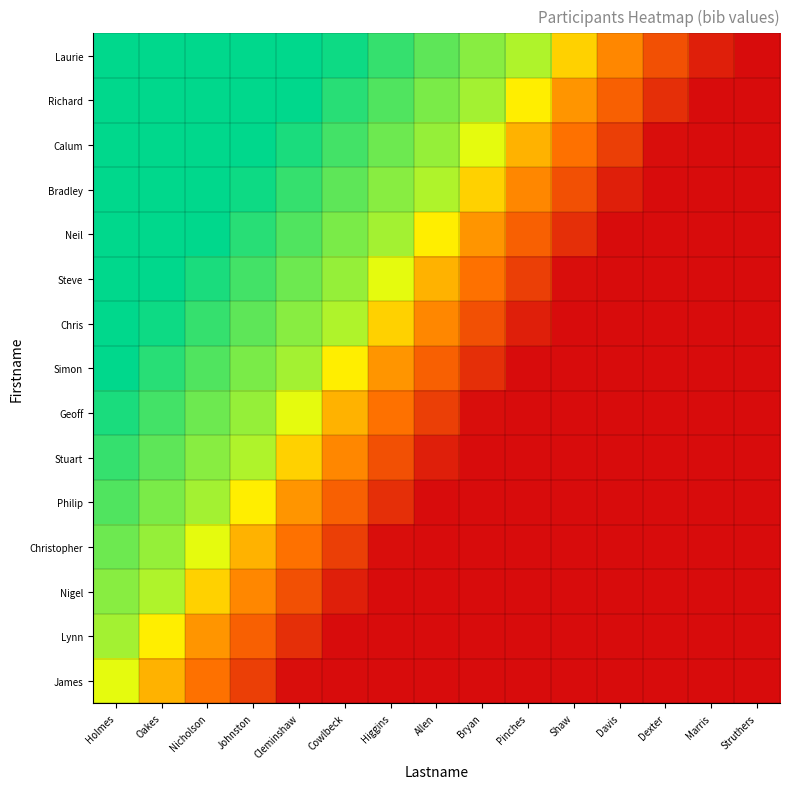

Reading right to left, list all the values displayed in this chart.

Laurie: Struthers=0.0	Marris=0.1	Dexter=0.2	Davis=0.4	Shaw=0.6	Pinches=0.8	Bryan=0.8	Allen=0.9	Higgins=0.9	Cowlbeck=1.0	Cleminshaw=1.0	Johnston=1.1	Nicholson=1.1	Oakes=1.2	Holmes=1.2
Richard: Struthers=0.0	Marris=0.0	Dexter=0.1	Davis=0.3	Shaw=0.4	Pinches=0.6	Bryan=0.8	Allen=0.8	Higgins=0.9	Cowlbeck=0.9	Cleminshaw=1.0	Johnston=1.1	Nicholson=1.1	Oakes=1.2	Holmes=1.2
Calum: Struthers=0.0	Marris=0.0	Dexter=0.0	Davis=0.2	Shaw=0.3	Pinches=0.5	Bryan=0.7	Allen=0.8	Higgins=0.9	Cowlbeck=0.9	Cleminshaw=1.0	Johnston=1.0	Nicholson=1.1	Oakes=1.1	Holmes=1.2
Bradley: Struthers=0.0	Marris=0.0	Dexter=0.0	Davis=0.1	Shaw=0.2	Pinches=0.4	Bryan=0.6	Allen=0.8	Higgins=0.8	Cowlbeck=0.9	Cleminshaw=0.9	Johnston=1.0	Nicholson=1.0	Oakes=1.1	Holmes=1.1
Neil: Struthers=0.0	Marris=0.0	Dexter=0.0	Davis=0.0	Shaw=0.1	Pinches=0.3	Bryan=0.4	Allen=0.6	Higgins=0.8	Cowlbeck=0.8	Cleminshaw=0.9	Johnston=0.9	Nicholson=1.0	Oakes=1.1	Holmes=1.1
Steve: Struthers=0.0	Marris=0.0	Dexter=0.0	Davis=0.0	Shaw=0.0	Pinches=0.2	Bryan=0.3	Allen=0.5	Higgins=0.7	Cowlbeck=0.8	Cleminshaw=0.9	Johnston=0.9	Nicholson=1.0	Oakes=1.0	Holmes=1.1
Chris: Struthers=0.0	Marris=0.0	Dexter=0.0	Davis=0.0	Shaw=0.0	Pinches=0.1	Bryan=0.2	Allen=0.4	Higgins=0.6	Cowlbeck=0.8	Cleminshaw=0.8	Johnston=0.9	Nicholson=0.9	Oakes=1.0	Holmes=1.0
Simon: Struthers=0.0	Marris=0.0	Dexter=0.0	Davis=0.0	Shaw=0.0	Pinches=0.0	Bryan=0.1	Allen=0.3	Higgins=0.4	Cowlbeck=0.6	Cleminshaw=0.8	Johnston=0.8	Nicholson=0.9	Oakes=0.9	Holmes=1.0
Geoff: Struthers=0.0	Marris=0.0	Dexter=0.0	Davis=0.0	Shaw=0.0	Pinches=0.0	Bryan=0.0	Allen=0.2	Higgins=0.3	Cowlbeck=0.5	Cleminshaw=0.7	Johnston=0.8	Nicholson=0.9	Oakes=0.9	Holmes=1.0
Stuart: Struthers=0.0	Marris=0.0	Dexter=0.0	Davis=0.0	Shaw=0.0	Pinches=0.0	Bryan=0.0	Allen=0.1	Higgins=0.2	Cowlbeck=0.4	Cleminshaw=0.6	Johnston=0.8	Nicholson=0.8	Oakes=0.9	Holmes=0.9
Philip: Struthers=0.0	Marris=0.0	Dexter=0.0	Davis=0.0	Shaw=0.0	Pinches=0.0	Bryan=0.0	Allen=0.0	Higgins=0.1	Cowlbeck=0.3	Cleminshaw=0.4	Johnston=0.6	Nicholson=0.8	Oakes=0.8	Holmes=0.9
Christopher: Struthers=0.0	Marris=0.0	Dexter=0.0	Davis=0.0	Shaw=0.0	Pinches=0.0	Bryan=0.0	Allen=0.0	Higgins=0.0	Cowlbeck=0.2	Cleminshaw=0.3	Johnston=0.5	Nicholson=0.7	Oakes=0.8	Holmes=0.9
Nigel: Struthers=0.0	Marris=0.0	Dexter=0.0	Davis=0.0	Shaw=0.0	Pinches=0.0	Bryan=0.0	Allen=0.0	Higgins=0.0	Cowlbeck=0.1	Cleminshaw=0.2	Johnston=0.4	Nicholson=0.6	Oakes=0.8	Holmes=0.8
Lynn: Struthers=0.0	Marris=0.0	Dexter=0.0	Davis=0.0	Shaw=0.0	Pinches=0.0	Bryan=0.0	Allen=0.0	Higgins=0.0	Cowlbeck=0.0	Cleminshaw=0.1	Johnston=0.3	Nicholson=0.4	Oakes=0.6	Holmes=0.8
James: Struthers=0.0	Marris=0.0	Dexter=0.0	Davis=0.0	Shaw=0.0	Pinches=0.0	Bryan=0.0	Allen=0.0	Higgins=0.0	Cowlbeck=0.0	Cleminshaw=0.0	Johnston=0.2	Nicholson=0.3	Oakes=0.5	Holmes=0.7